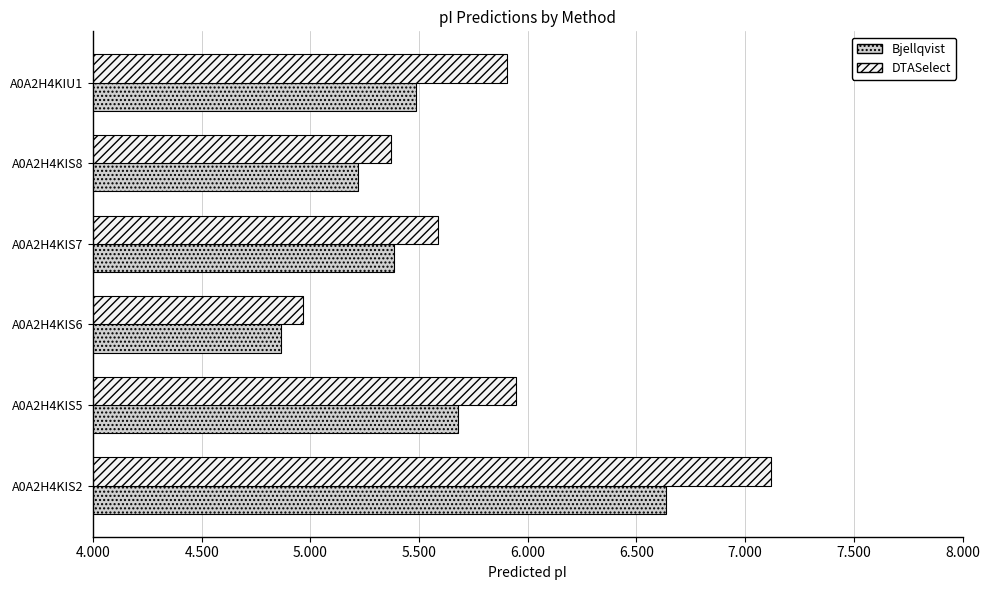

How many categories are shown in the chart?

6